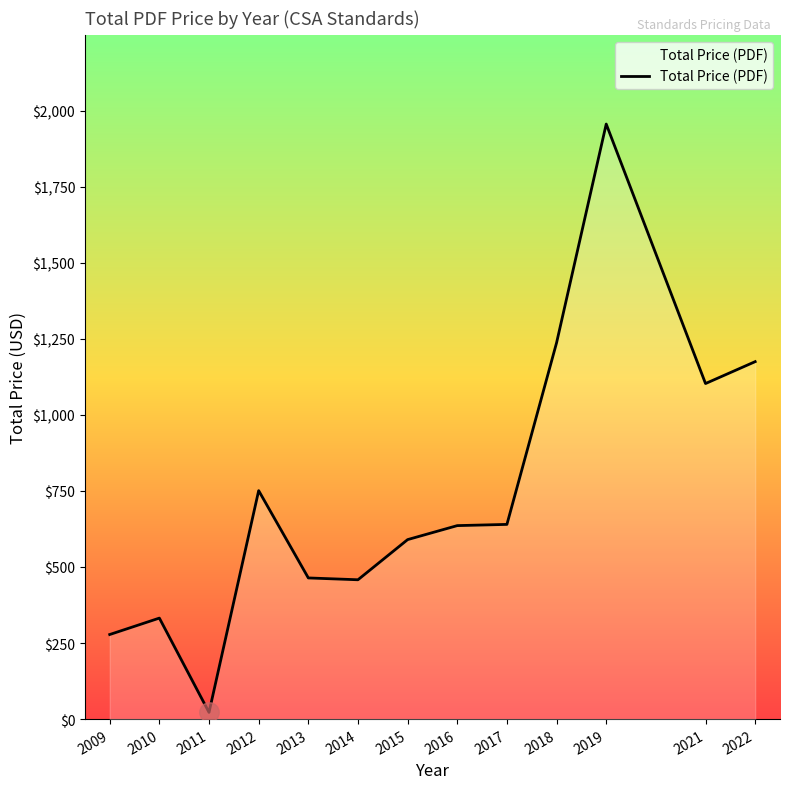

Is it true that the value at 2017 is 359?

False